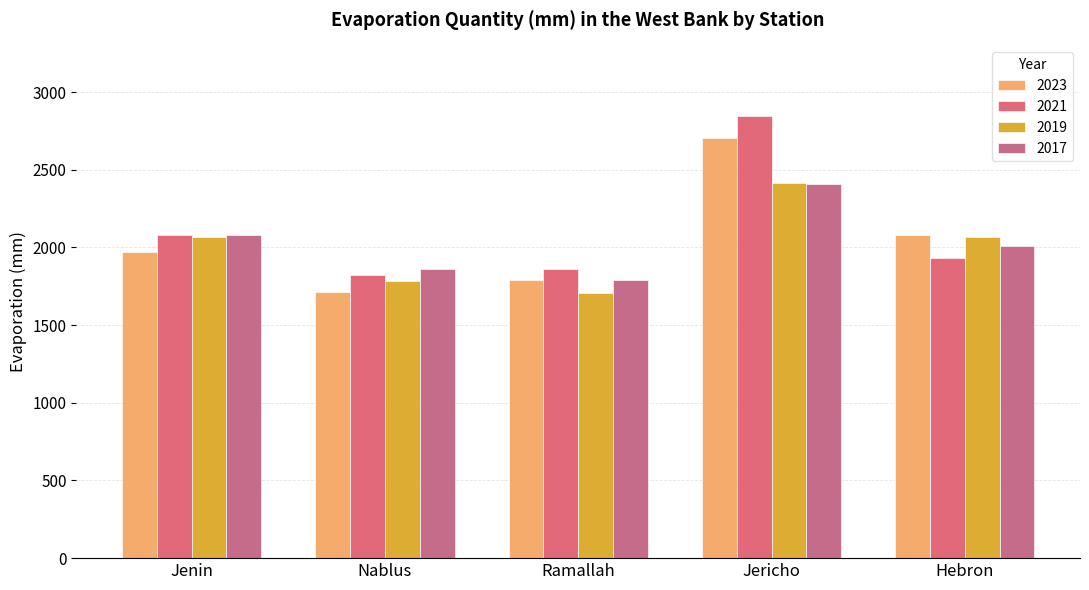

What is the spread (max minus min) of values at Jenin?

109.5